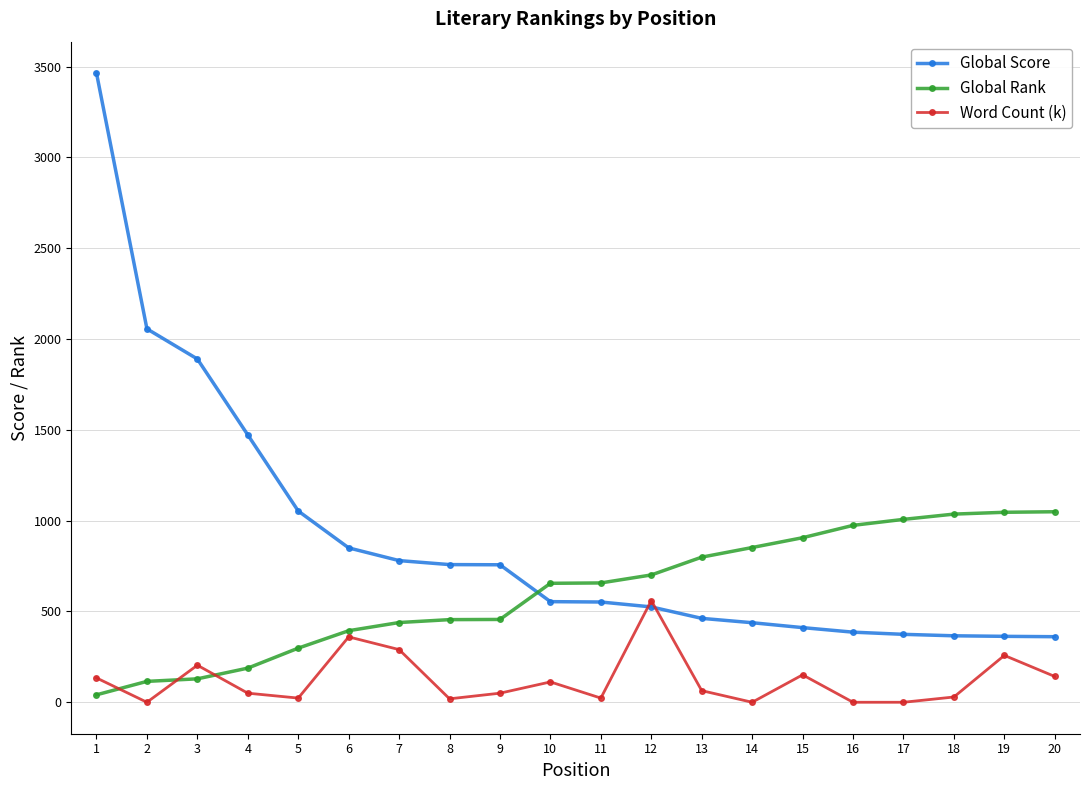

How many times do Word Count (k) and Global Rank cross each other?

3